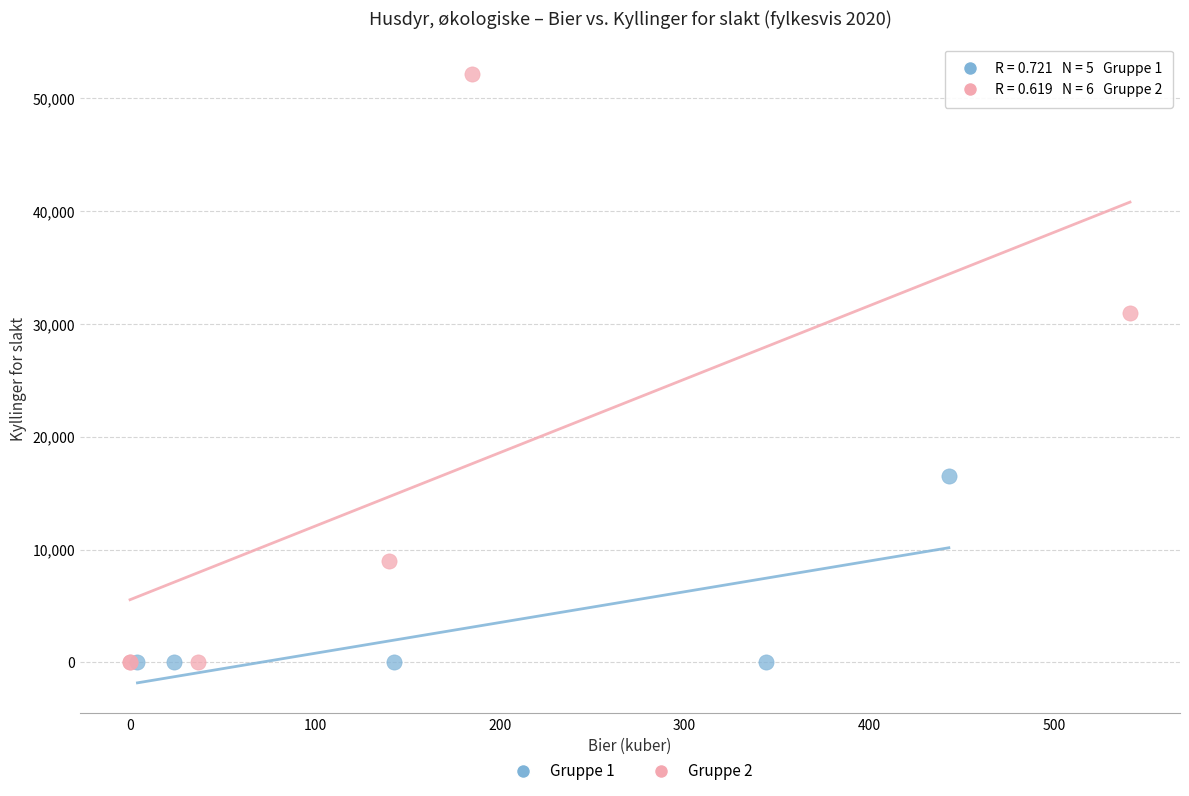

Which series contains the highest Y value?

Gruppe 2